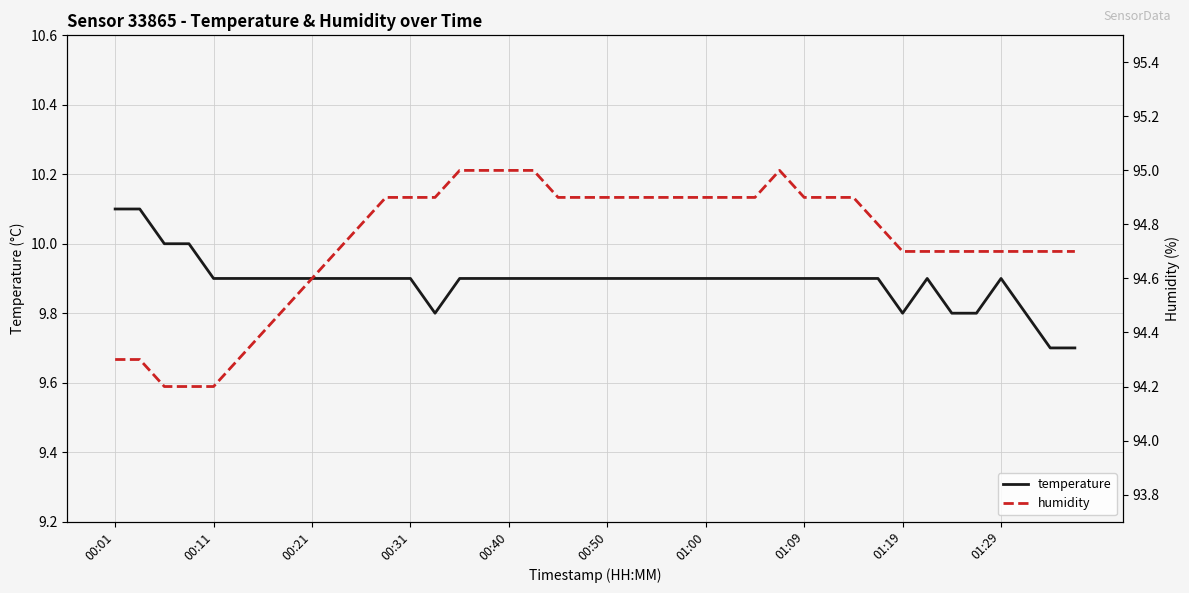

Is it true that temperature equals 9.7 at 39?

True